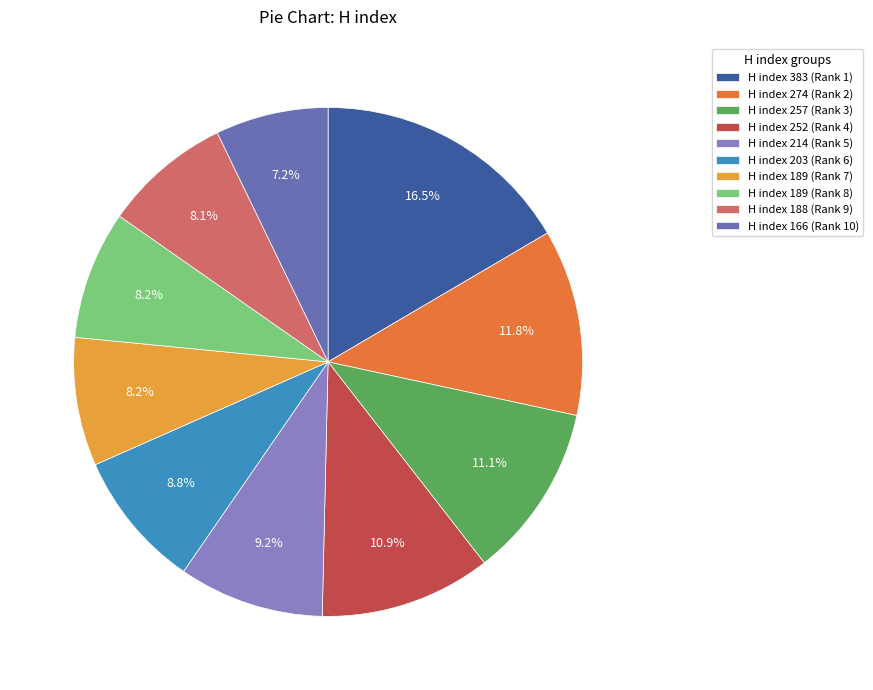

Which slice is the largest?

H index 383 (Rank 1)